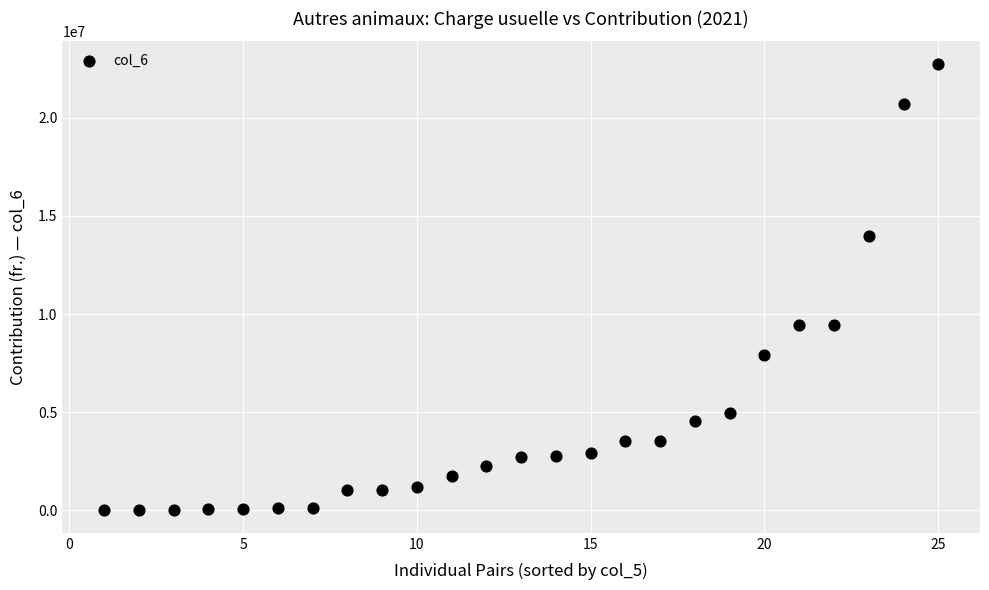

What is the range of X values (max minus min)?

24.0